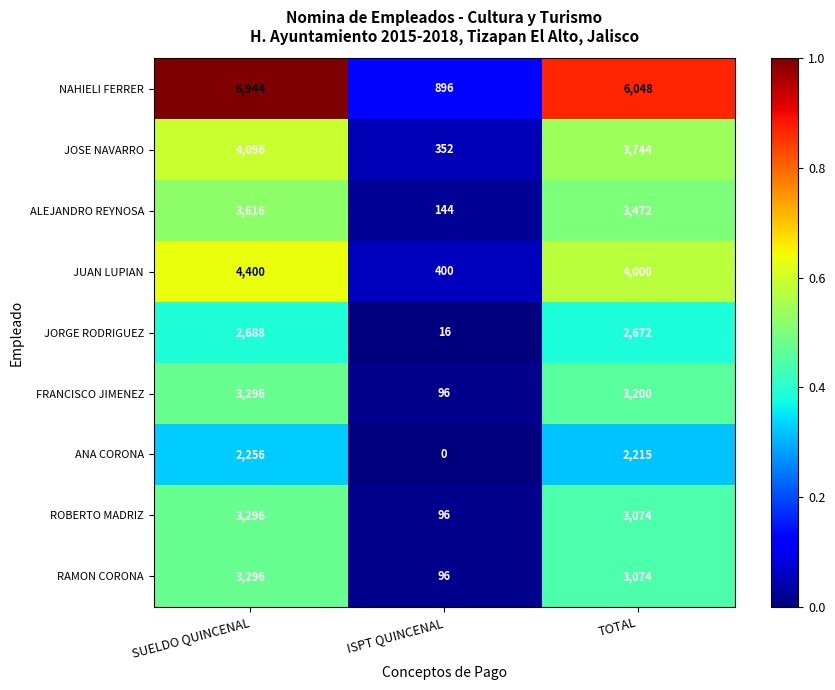

The value of JUAN LUPIAN at ISPT QUINCENAL is 597. True or false?

False